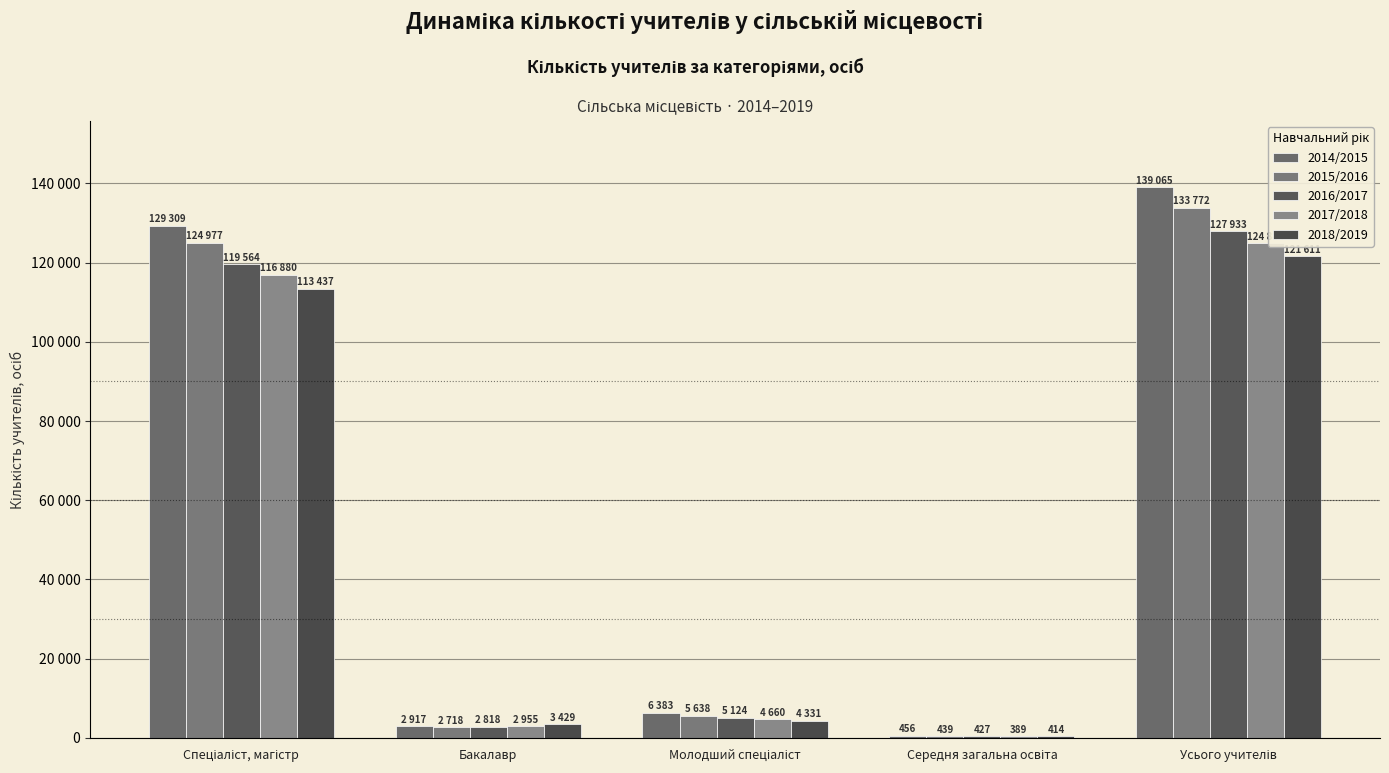

What is the value of the 2014/2015 bar at the 5th from the left?

139065